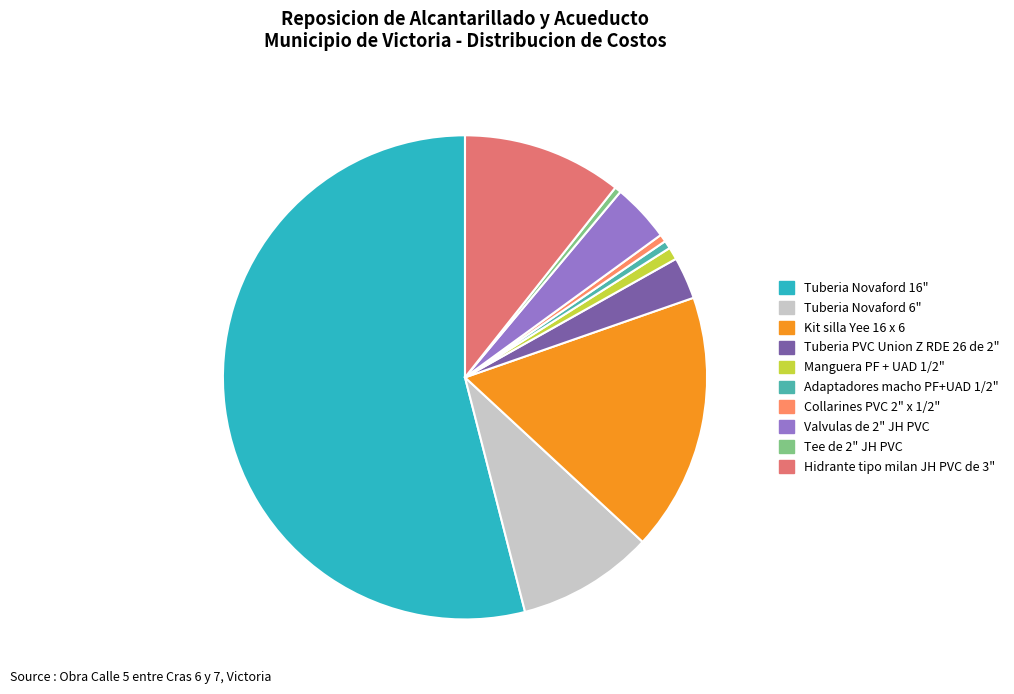

What is the change in value from Kit silla Yee 16 x 6 to Tuberia PVC Union Z RDE 26 de 2"?

-1707350